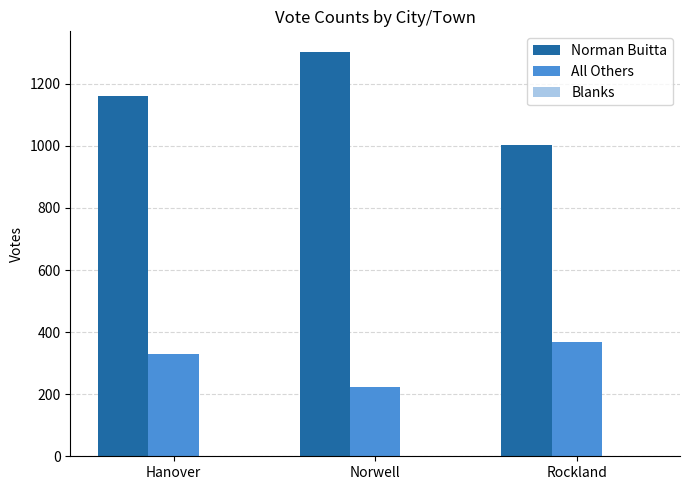

What is the maximum value shown in the chart?

1304